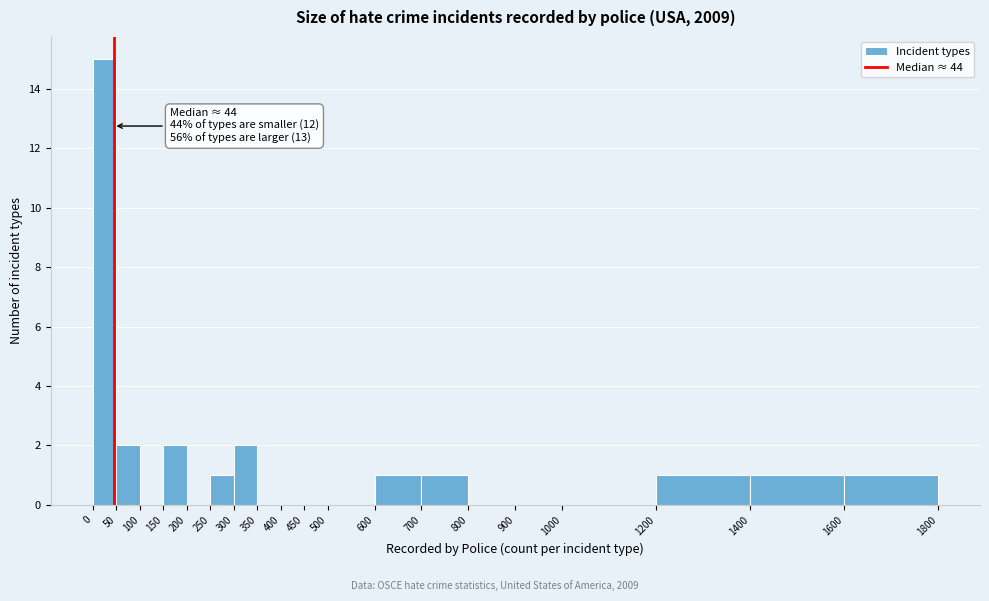

Over which range of the x-axis is the bar tallest?

0 to 50